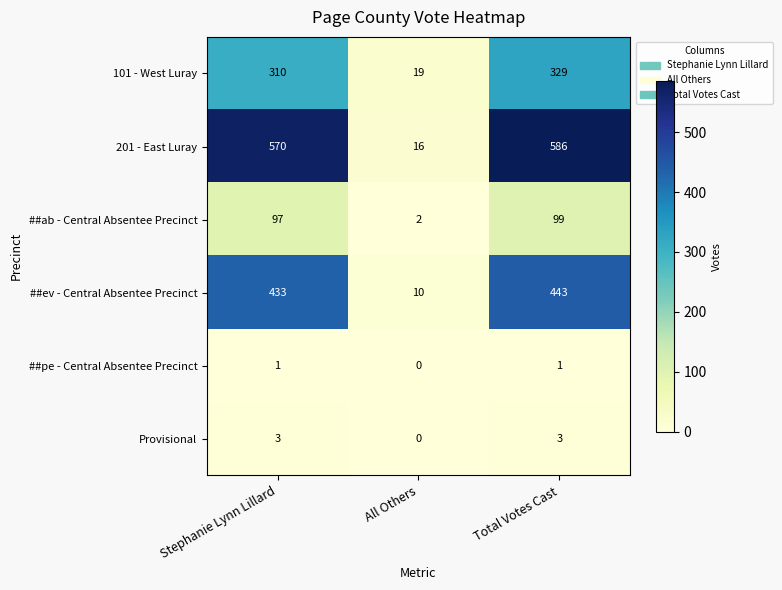

How many values in the ##pe - Central Absentee Precinct series are below 1?

1